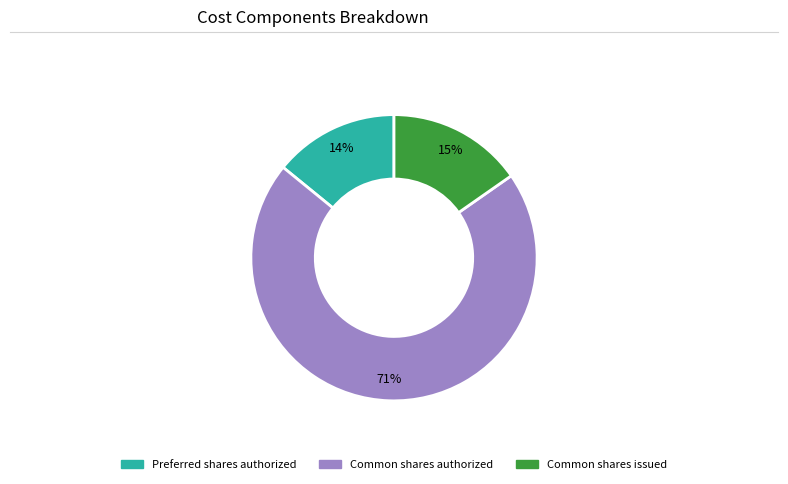

How many slices are in this pie chart?

3